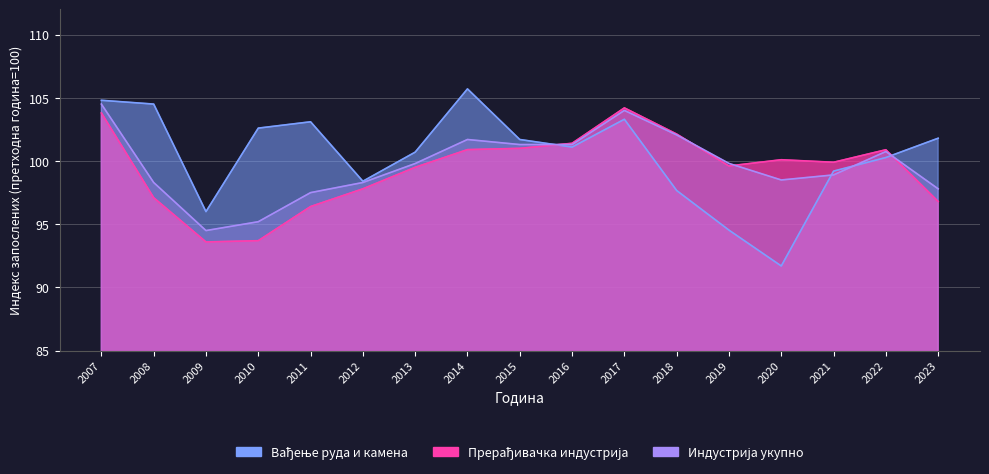

Rank the series at 2023 from lowest to highest value.

Прерађивачка индустрија, Индустрија укупно, Вађење руда и камена